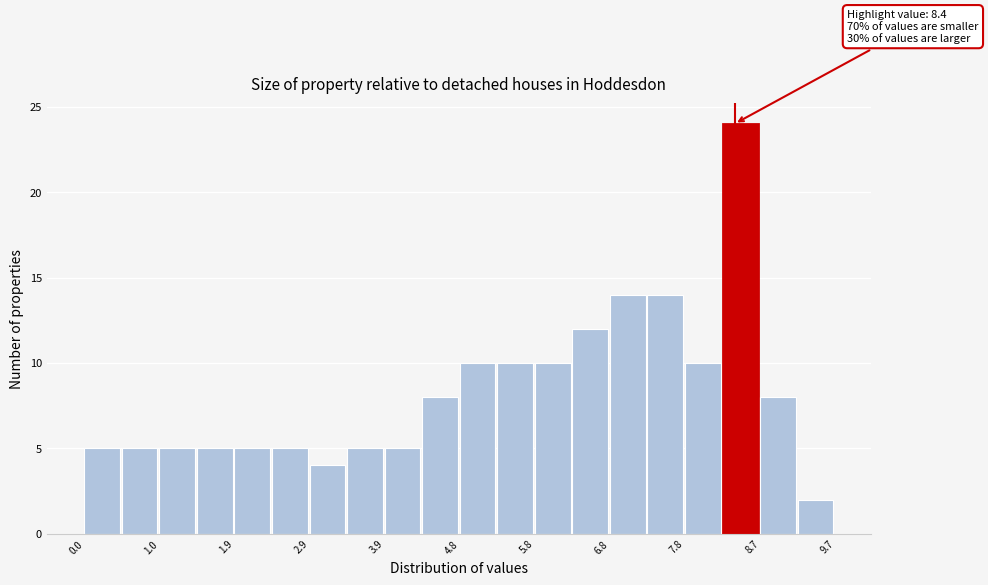

Which range on the x-axis has the tallest bar?

8.2 to 8.7